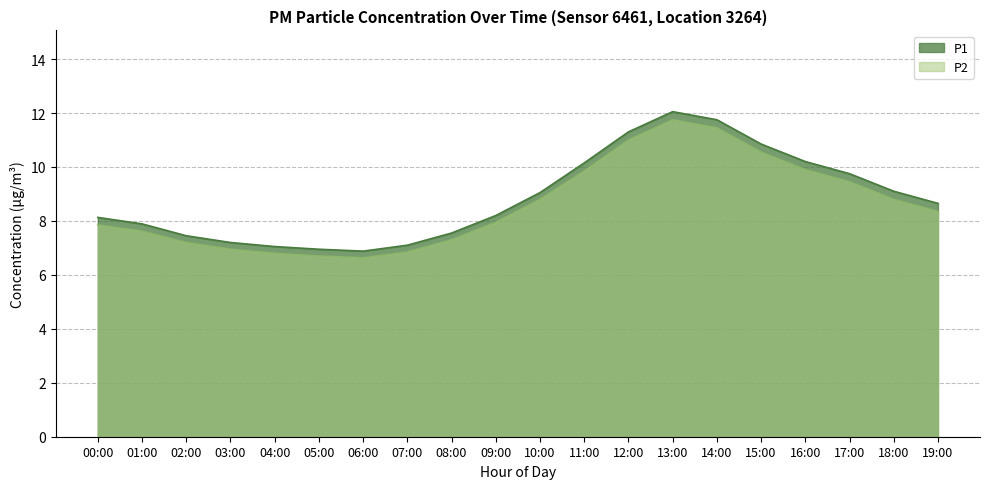

At which category is the sum across all series the highest?

13:00